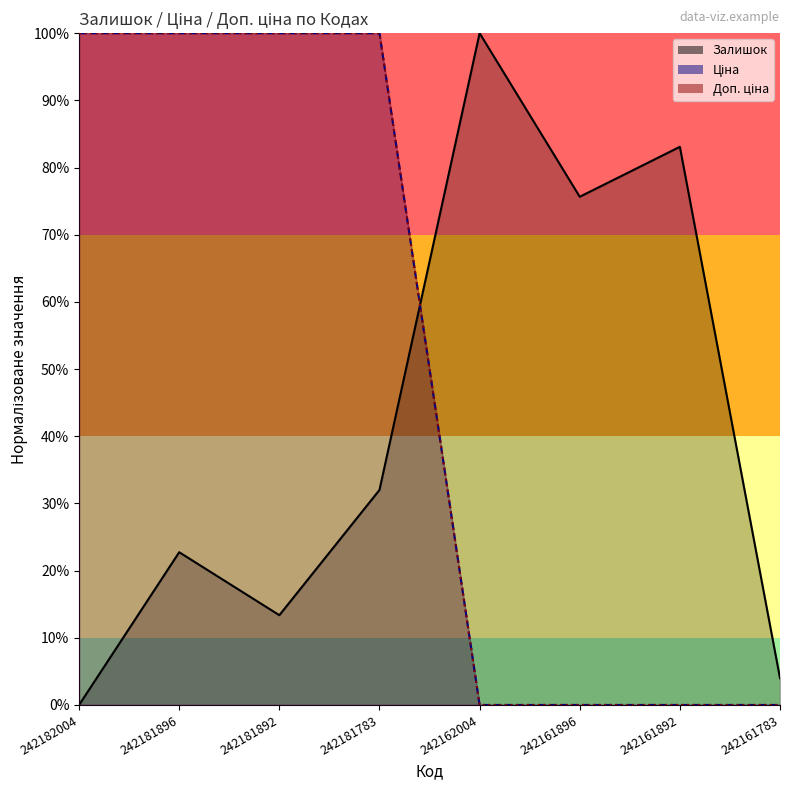

Is it true that Ціна equals 0.0 at 242162004?

True